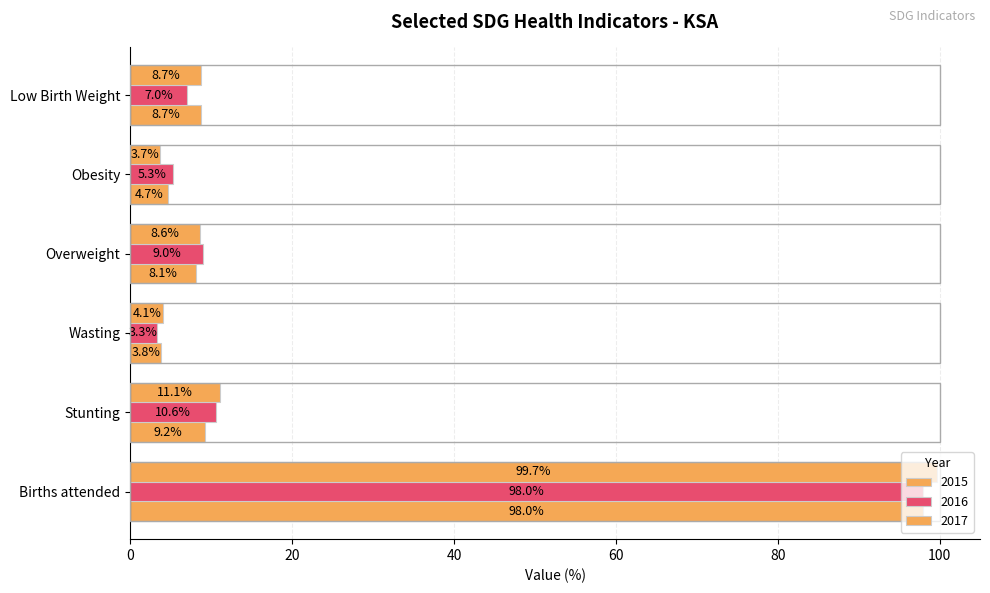

How many categories are shown in the chart?

6